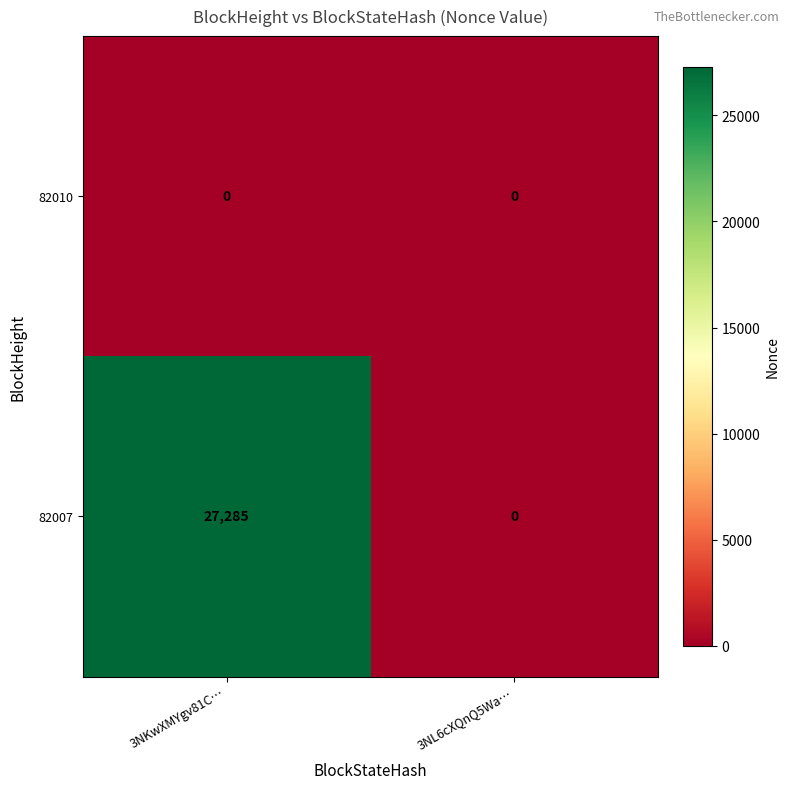

List the series in order of their overall mean, lowest first.

82010, 82007